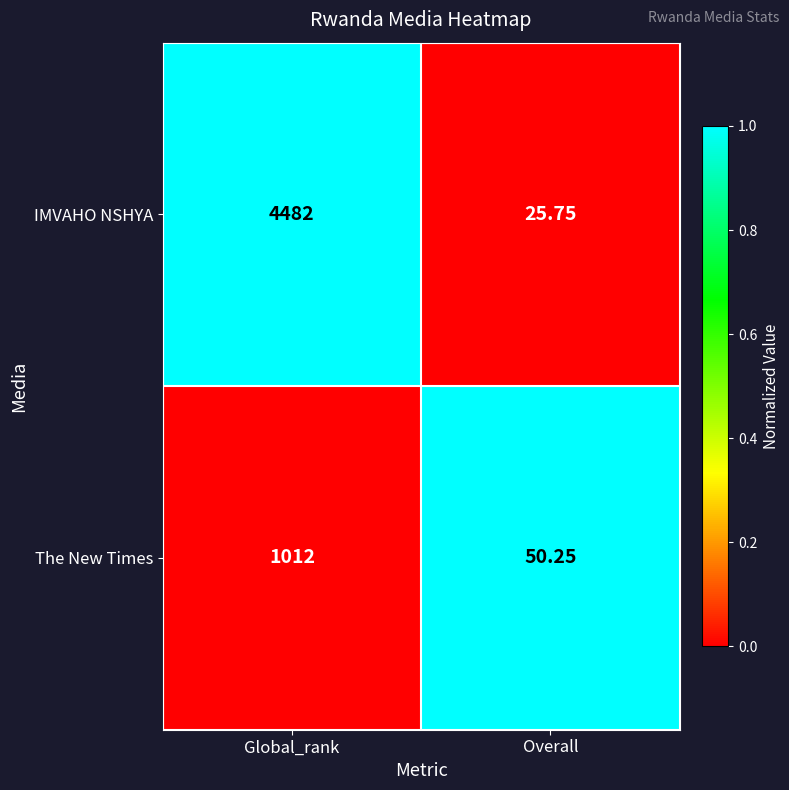

At which category does the chart reach its minimum across all series?

Overall